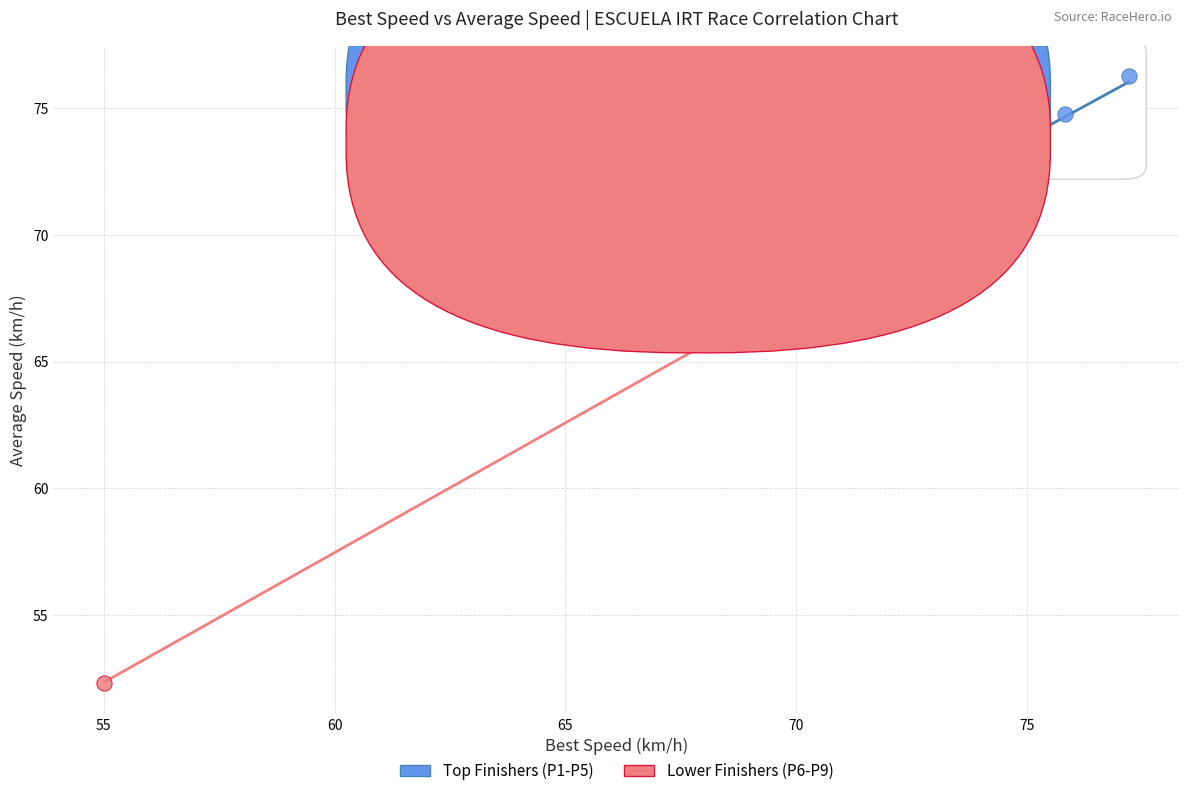

Which series reaches the minimum Y coordinate?

Lower Finishers (P6-P9)